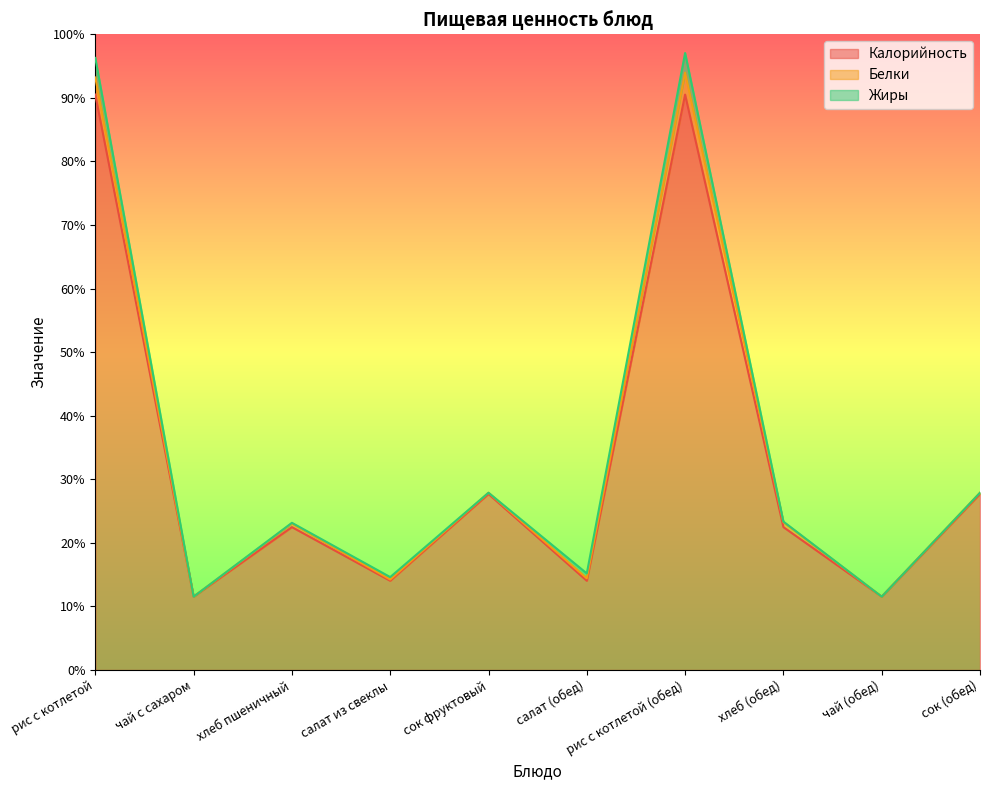

What is the total value across all series at чай с сахаром?

60.0